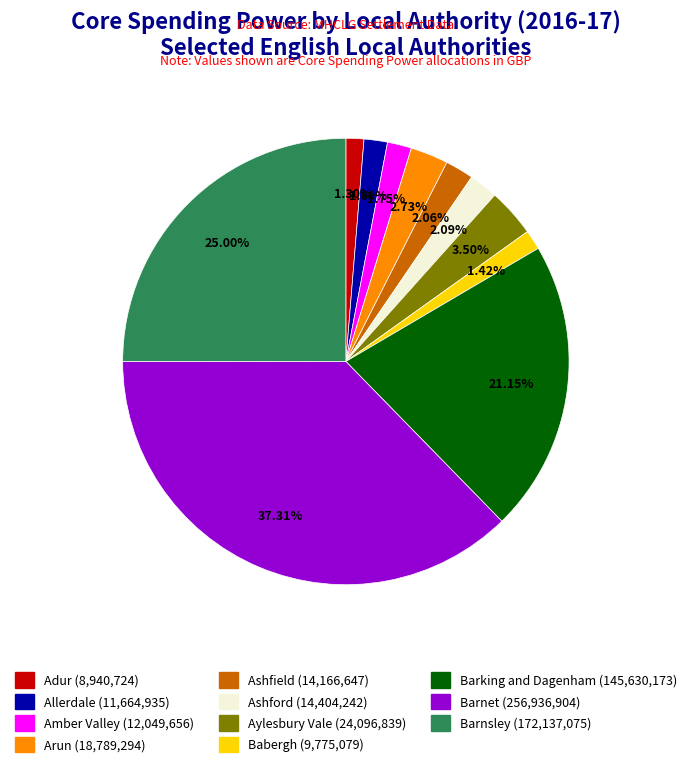

The Ashford slice represents 2% of the pie. True or false?

True